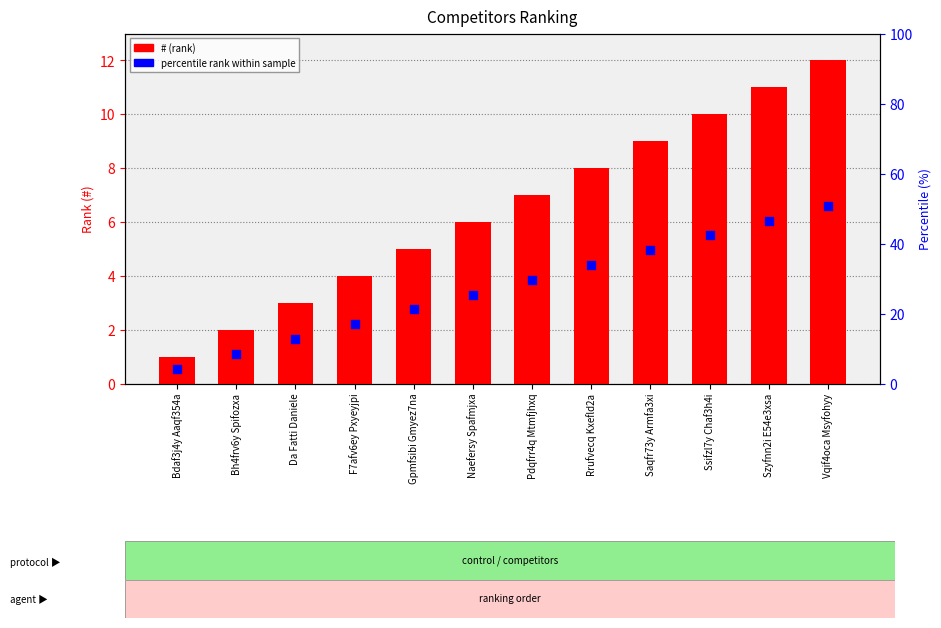

Which series reaches the maximum Y coordinate?

#